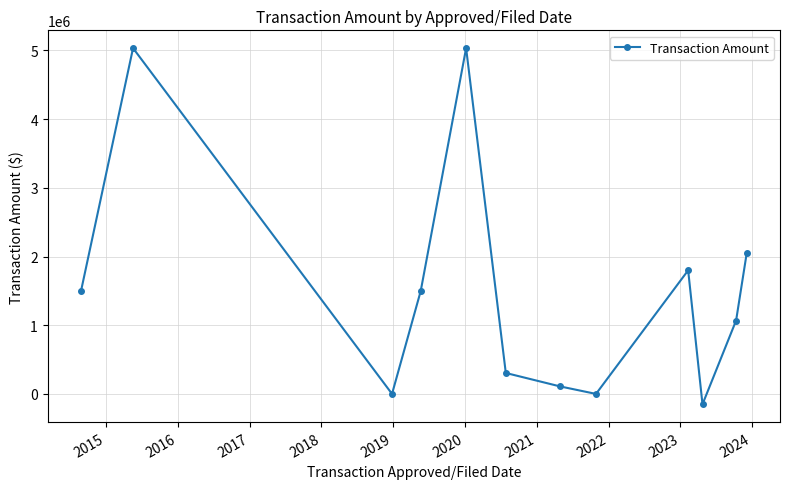

How many data points does each series have?

12